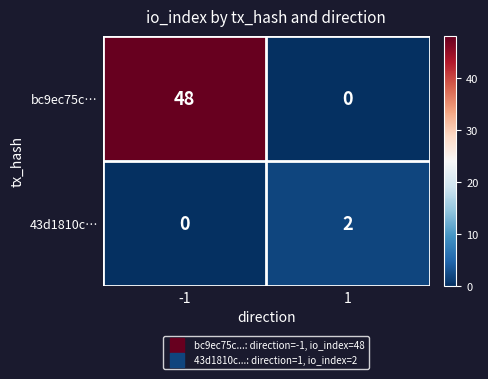

What is the approximate value of bc9ec75c… at -1?

48